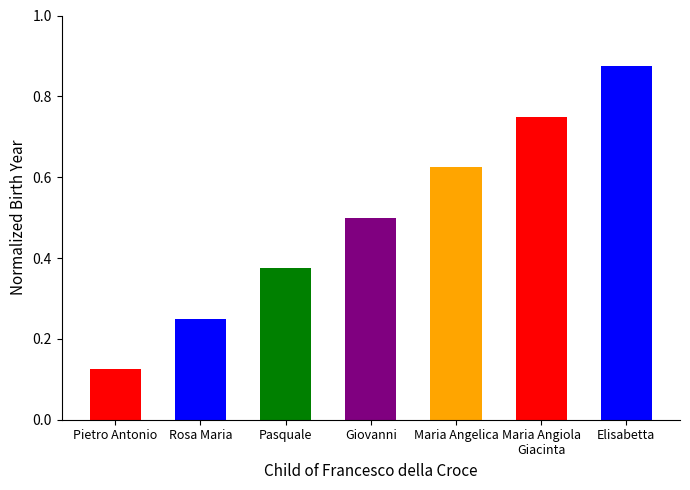

Which has a higher value, Pietro Antonio or Rosa Maria?

Rosa Maria